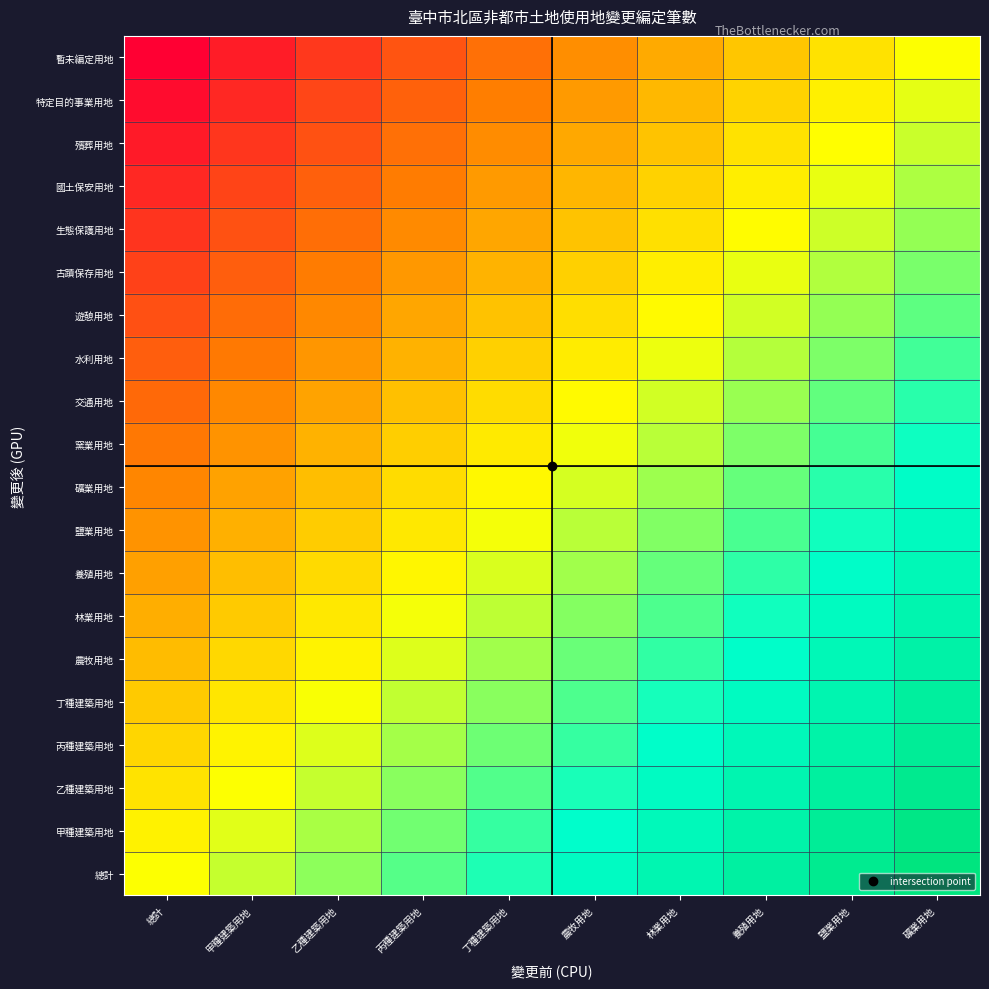

Between 丁種建築用地 and 乙種建築用地, which is larger?

丁種建築用地